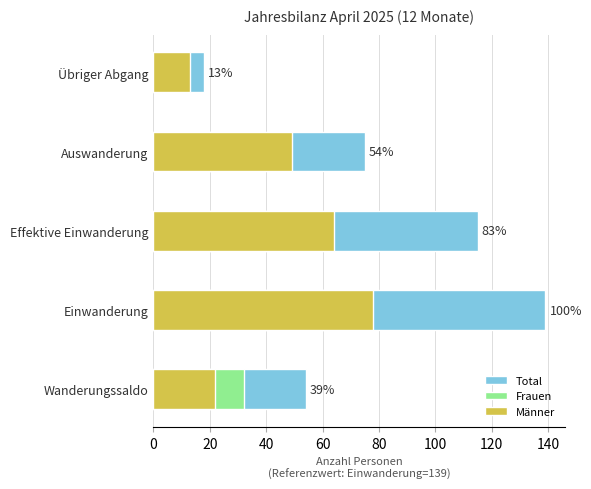

What is the average value of the Männer series?

45